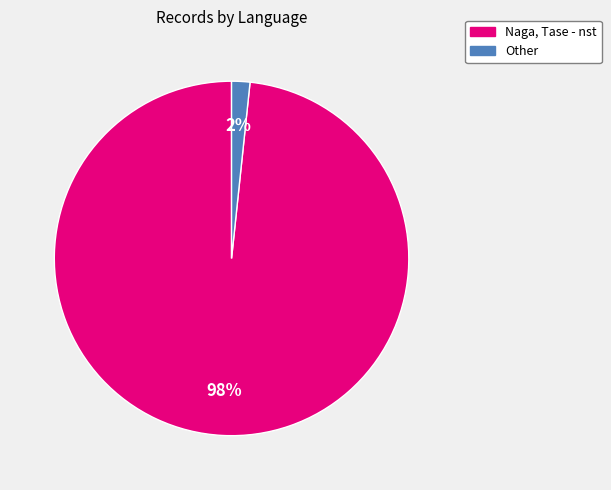

What is the smallest slice in the pie chart?

Other